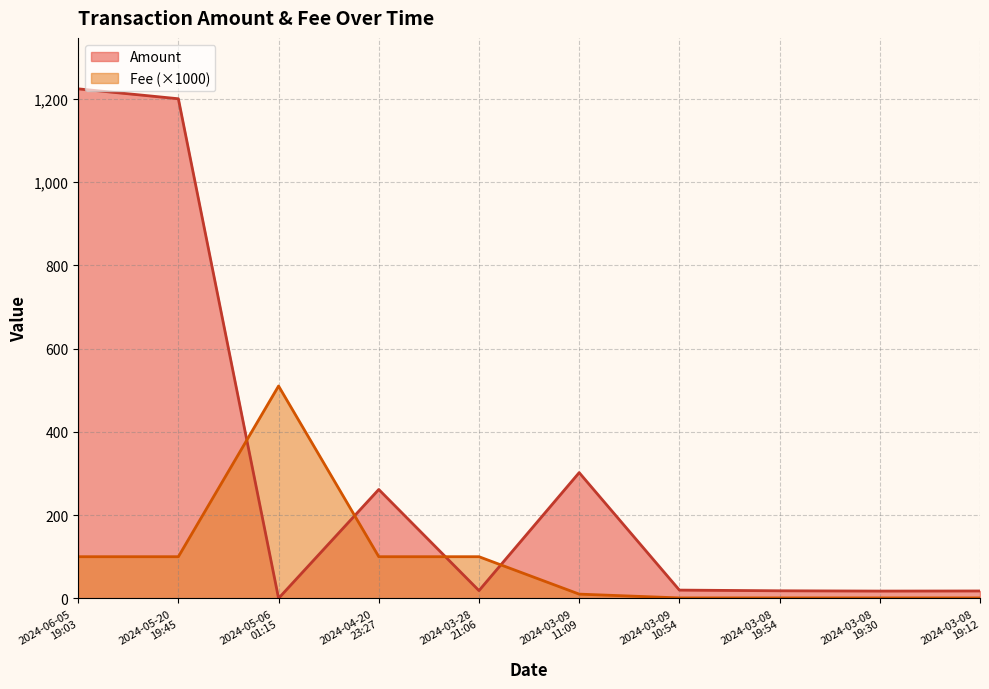

Which series has the widest spread of values?

Amount